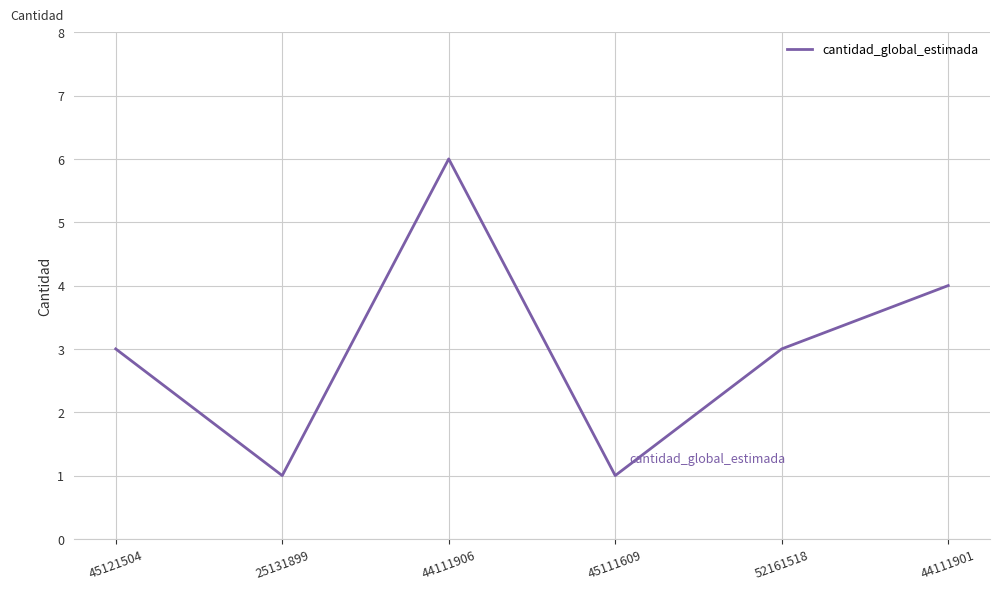

How many interior local valleys (lower than both neighbors) does the data have?

2